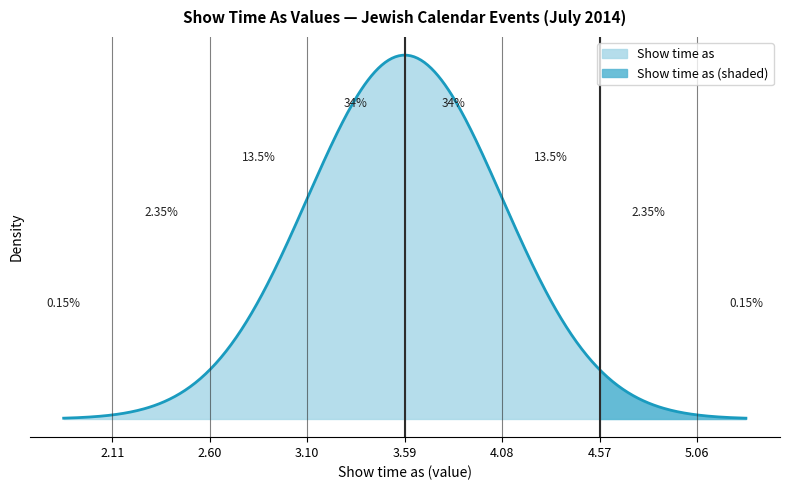

Is it true that the value at 5/7/2014 is 4?

False